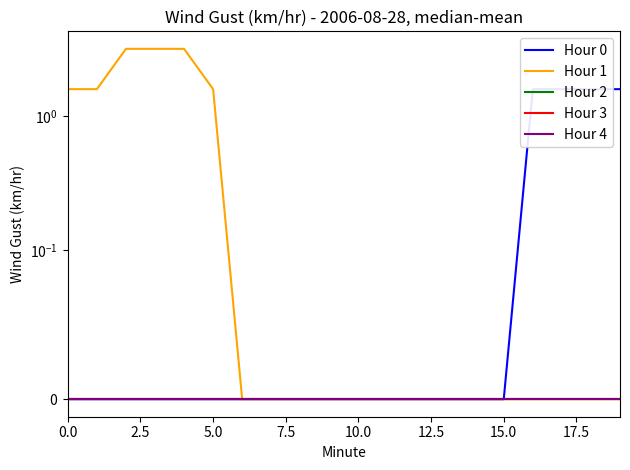

Reading left to right, list all the values displayed in this chart.

Hour 0: 0.0	0.0	0.0	0.0	0.0	0.0	0.0	0.0	0.0	0.0	0.0	0.0	0.0	0.0	0.0	0.0	1.6	1.6	1.6	1.6
Hour 1: 1.6	1.6	3.2	3.2	3.2	1.6	0.0	0.0	0.0	0.0	0.0	0.0	0.0	0.0	0.0	0.0	0.0	0.0	0.0	0.0
Hour 2: 0.0	0.0	0.0	0.0	0.0	0.0	0.0	0.0	0.0	0.0	0.0	0.0	0.0	0.0	0.0	0.0	0.0	0.0	0.0	0.0
Hour 3: 0.0	0.0	0.0	0.0	0.0	0.0	0.0	0.0	0.0	0.0	0.0	0.0	0.0	0.0	0.0	0.0	0.0	0.0	0.0	0.0
Hour 4: 0.0	0.0	0.0	0.0	0.0	0.0	0.0	0.0	0.0	0.0	0.0	0.0	0.0	0.0	0.0	0.0	0.0	0.0	0.0	0.0